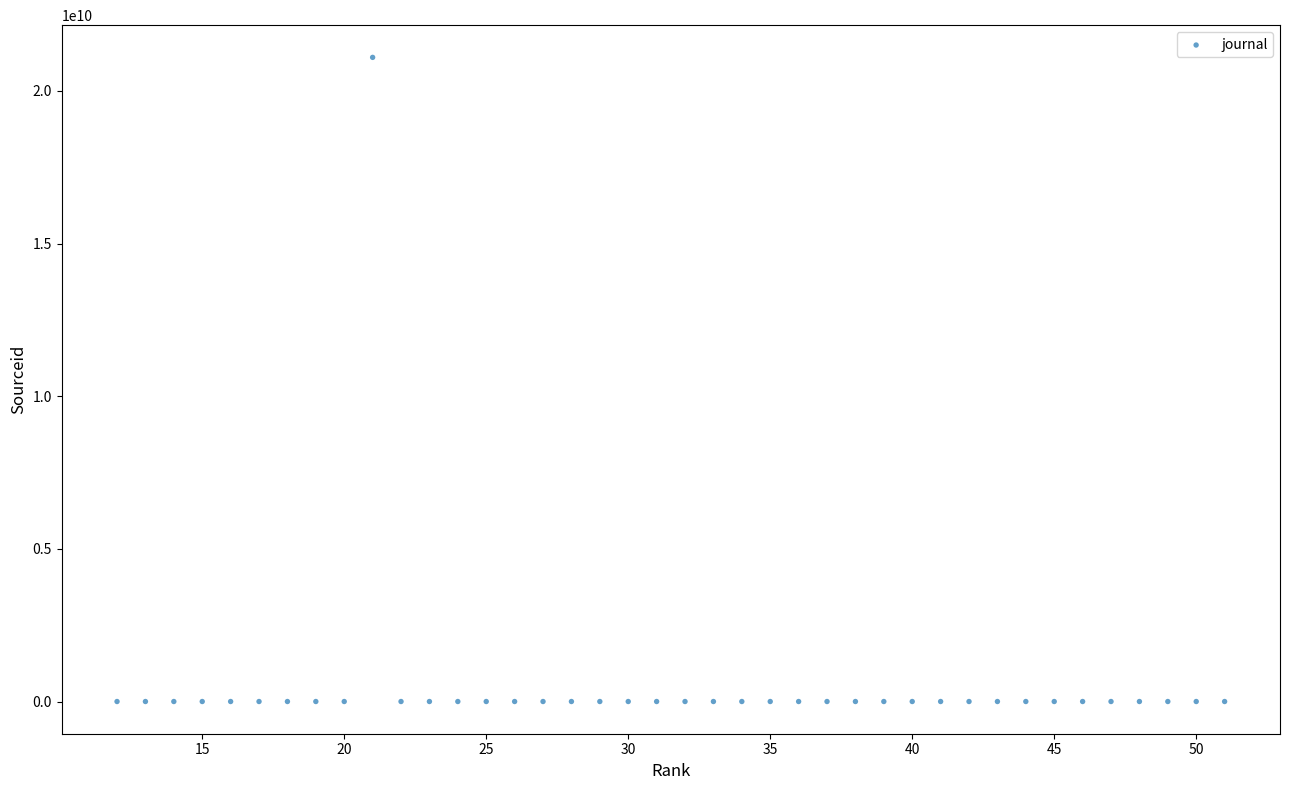

What is the range of X values (max minus min)?

39